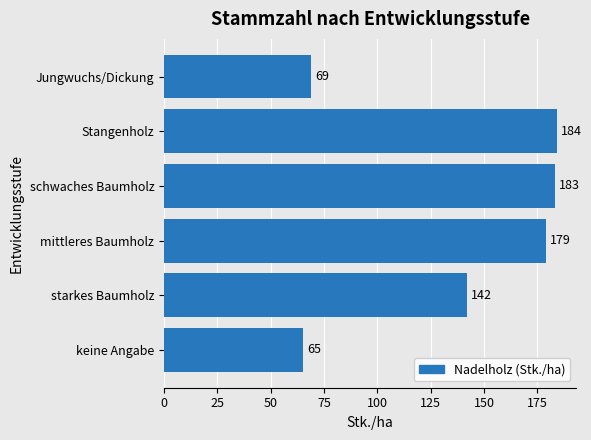

What is the change in value from Stangenholz to keine Angabe?

-119